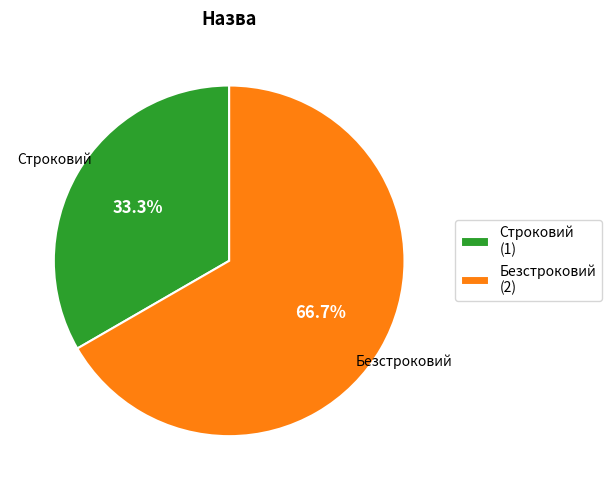

True or false: Безстроковий accounts for 80% of the total.

False